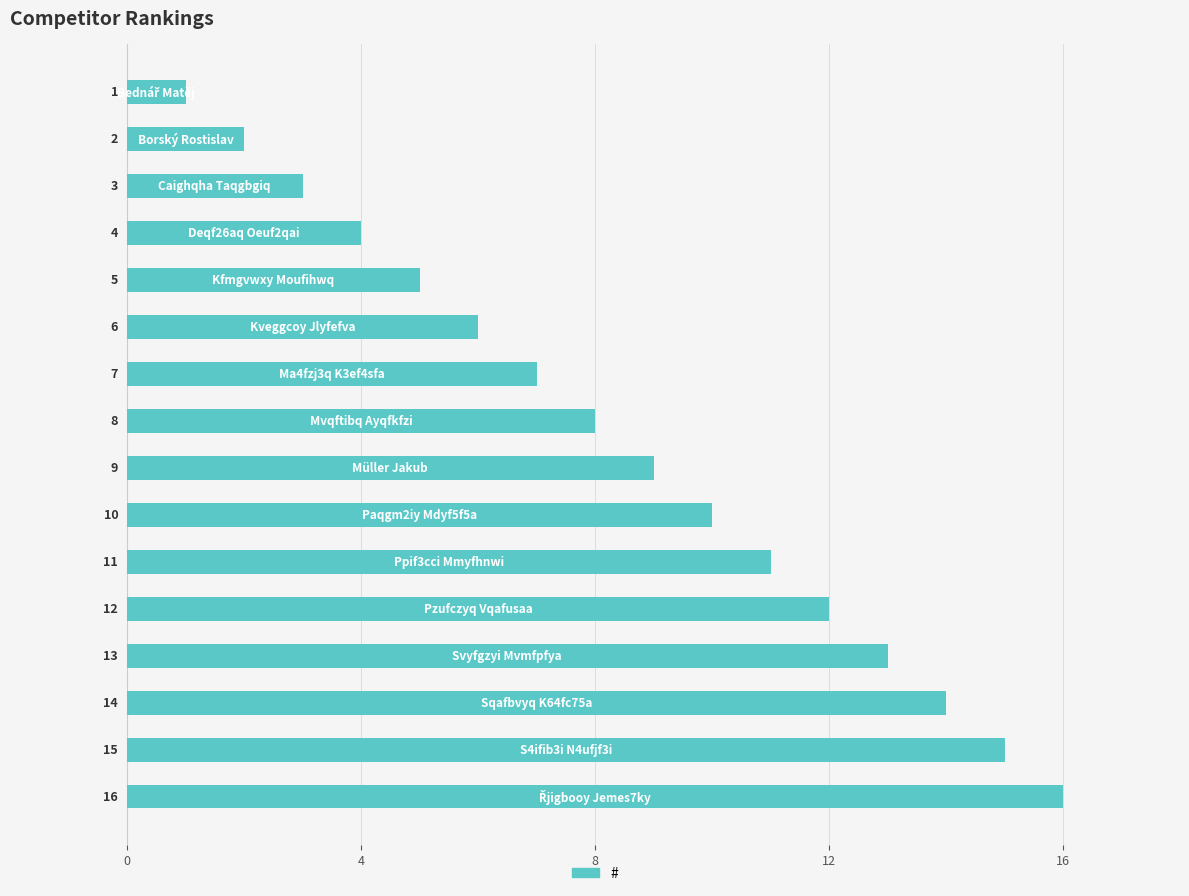

What is the greatest value displayed?

16